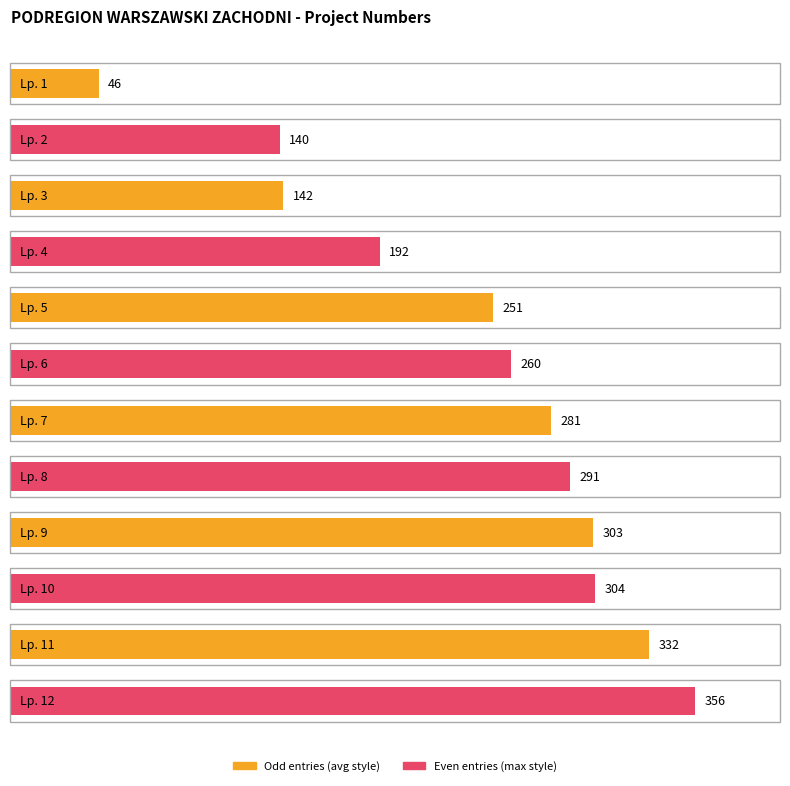

What value does the data have at Lp. 1, to the nearest 50?

50